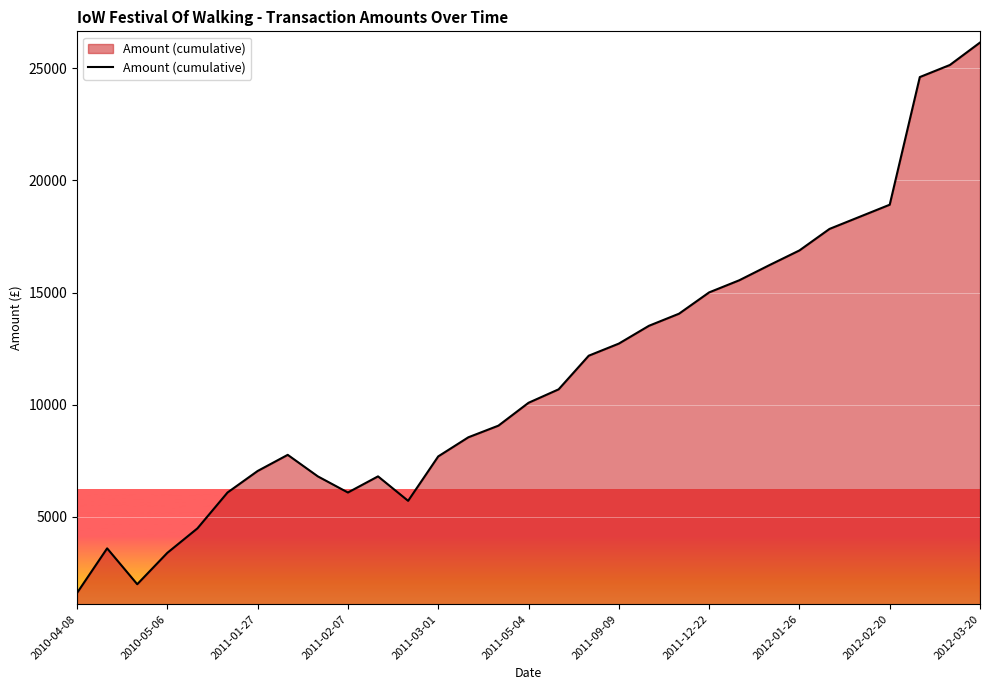

What is the greatest value displayed?

26153.8